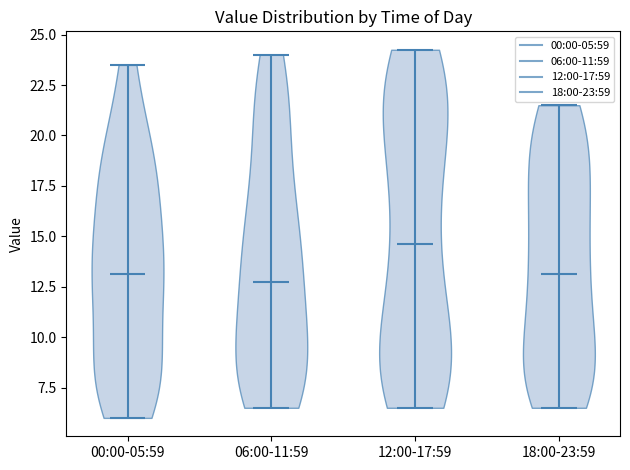

What is the highest point the violin for 00:00-05:59 reaches on the y-axis? The values are not printed on the chart, so give them approximately, as read against the axis.

23.5